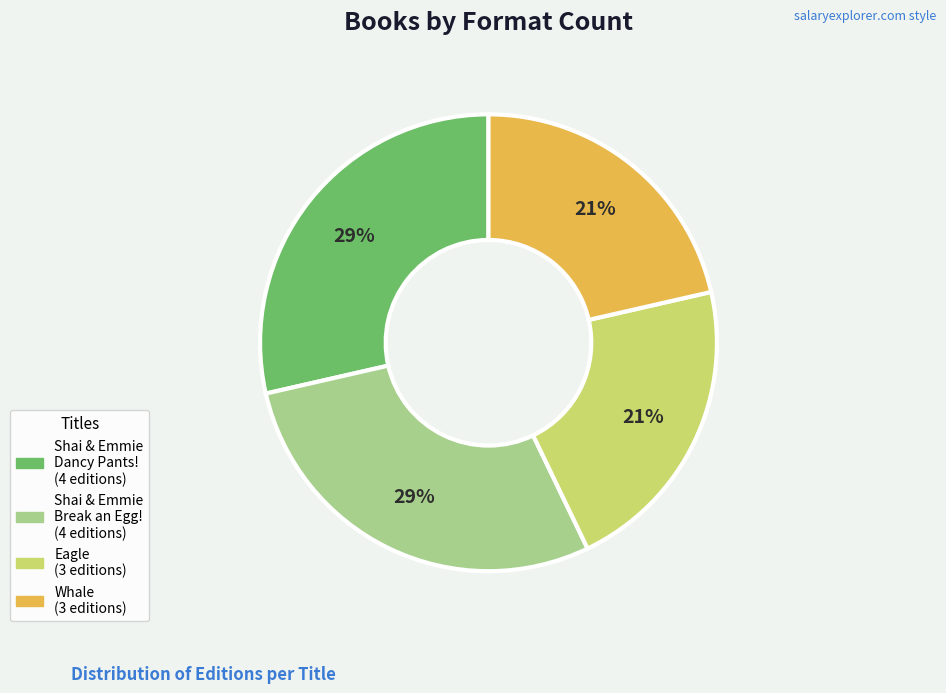

Is there a majority slice in this chart?

No